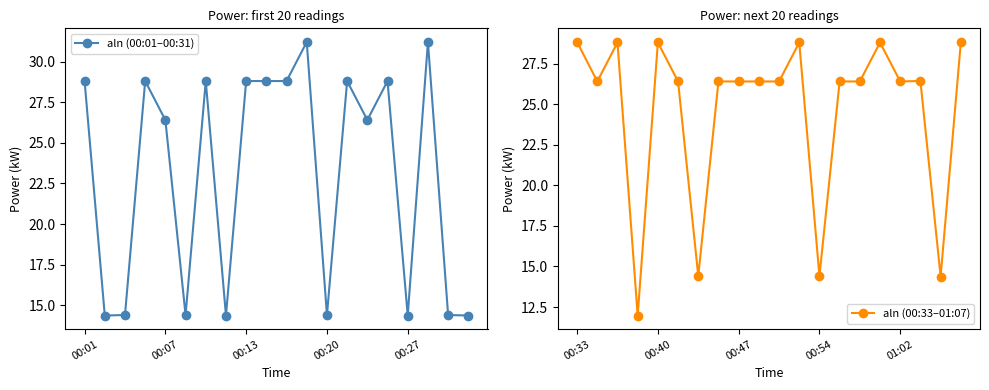

How many data points in aln (00:01–00:31) are less than 28?

10